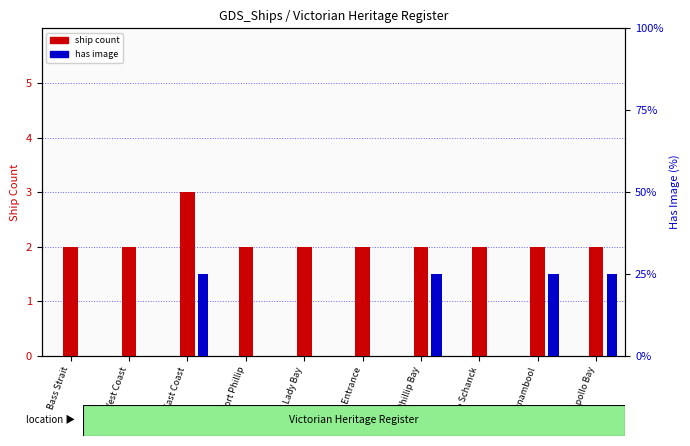

What is the highest value of the ship count series?

3